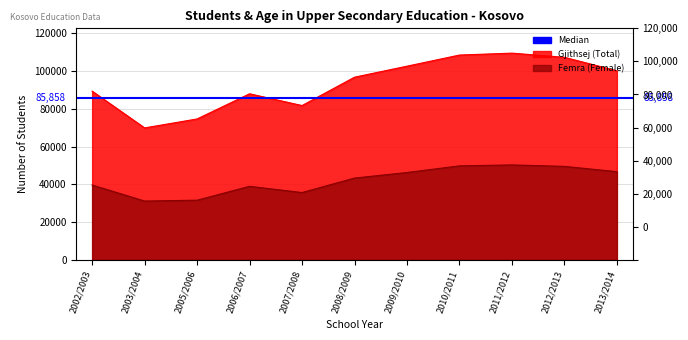

What are all the series names shown in the legend?

Gjithsej (Total), Femra (Female)